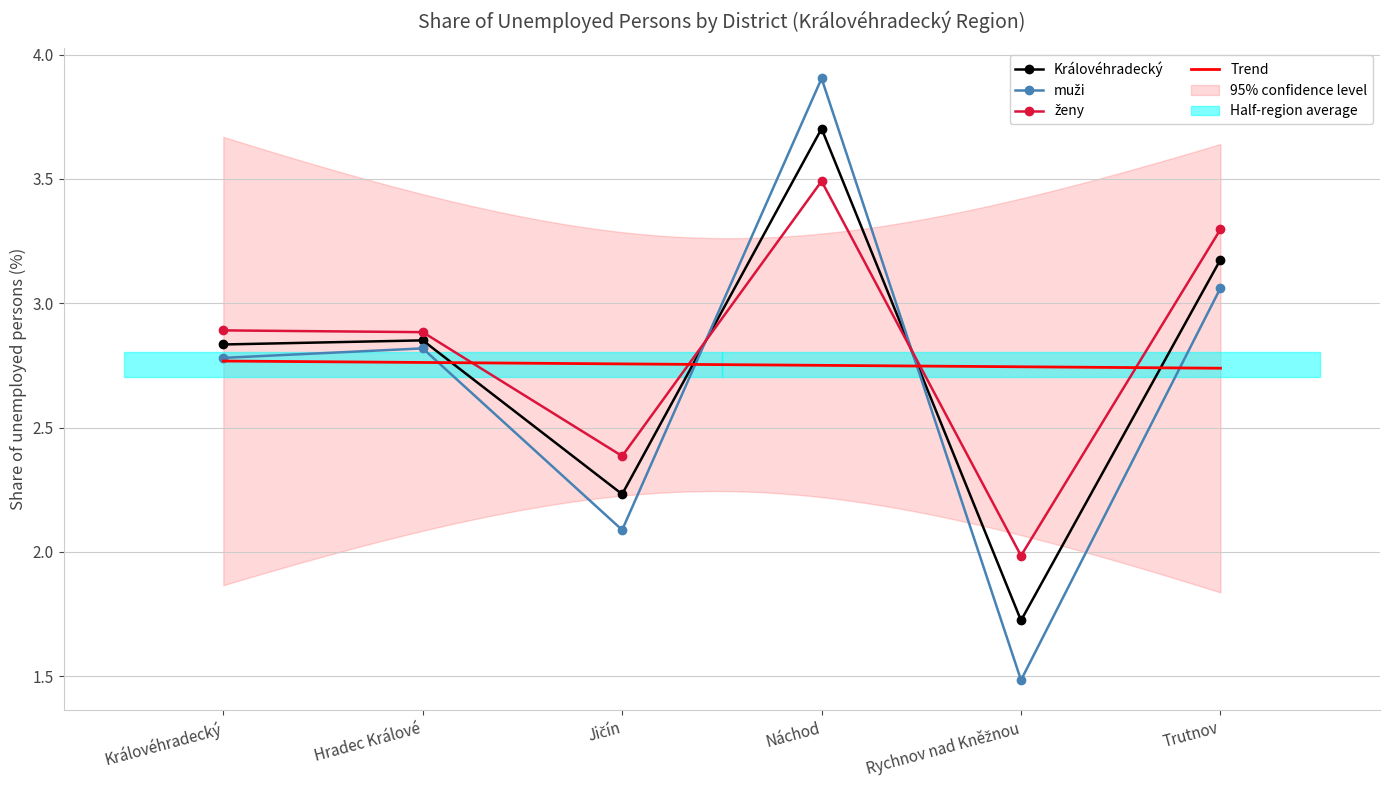

At which category does the chart reach its peak across all series?

Náchod